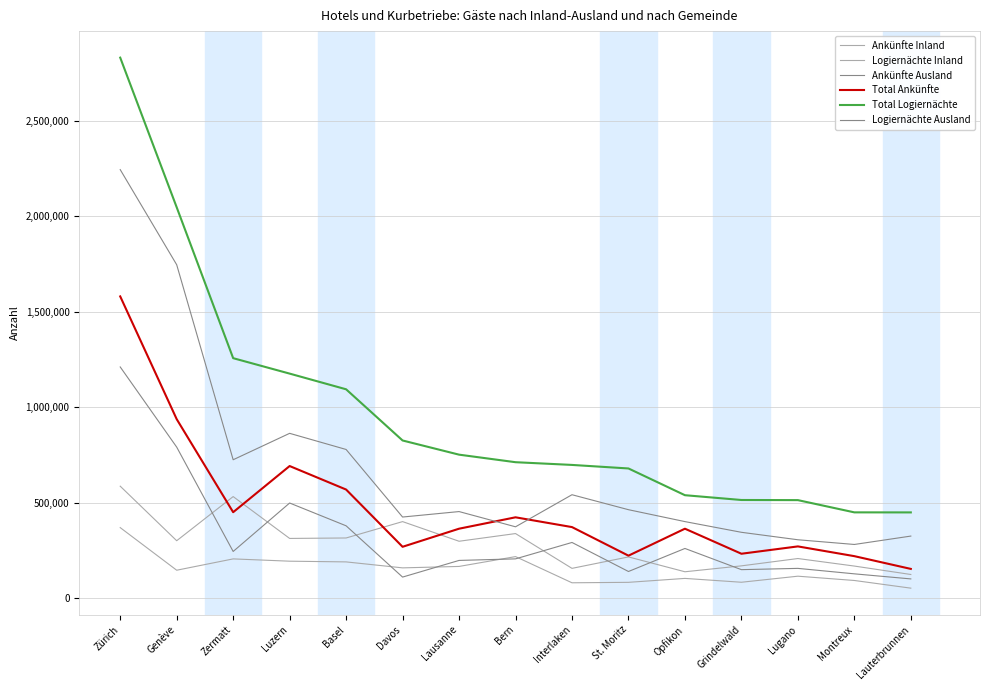

Which category has the lowest value across all series?

Lauterbrunnen